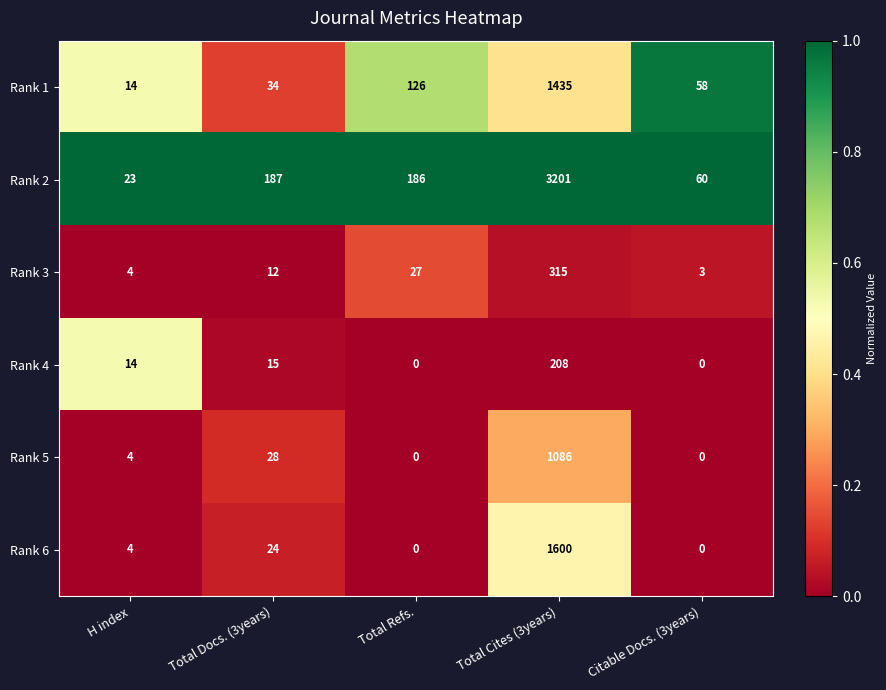

What is the greatest value displayed?

3201